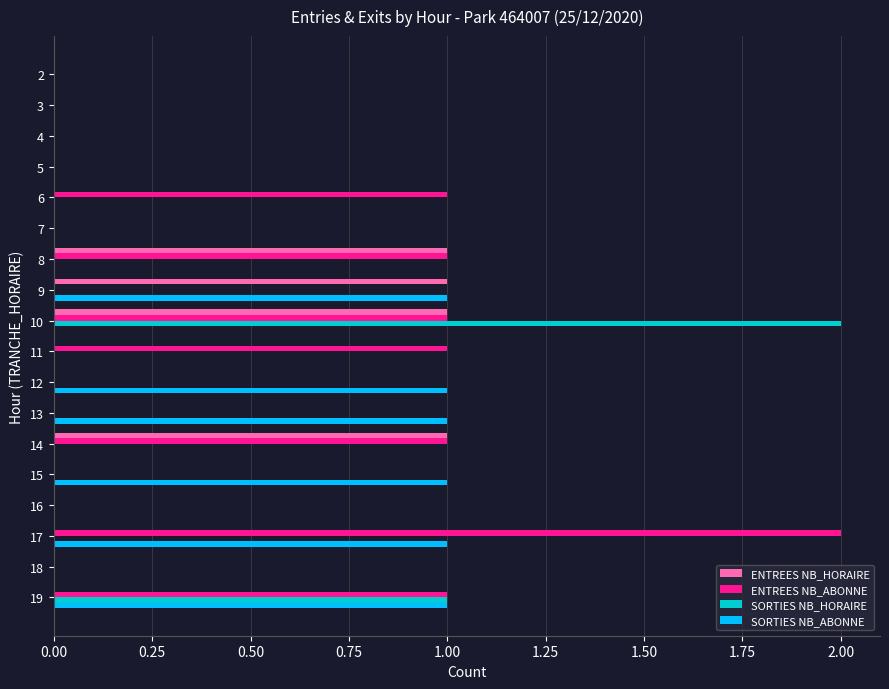

Is it true that ENTREES NB_HORAIRE equals 0 at 17?

True